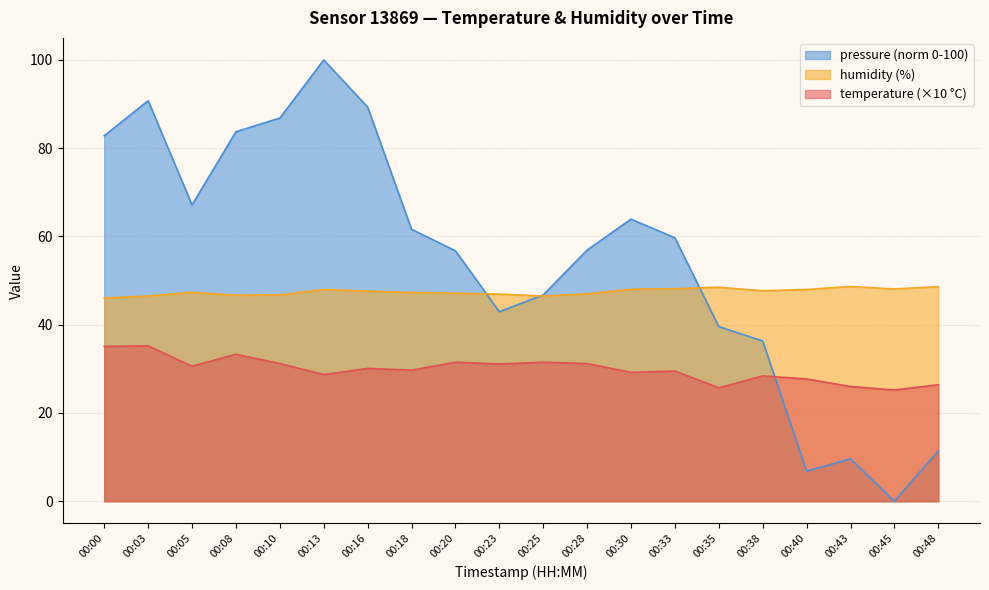

How many data points in pressure_norm are above 59?

10